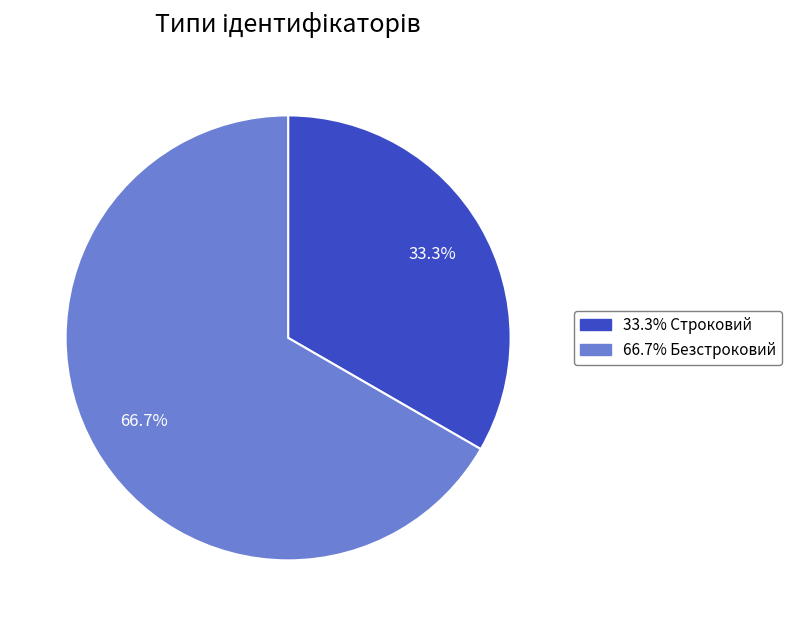

Is there any slice that represents more than half of the pie?

Yes